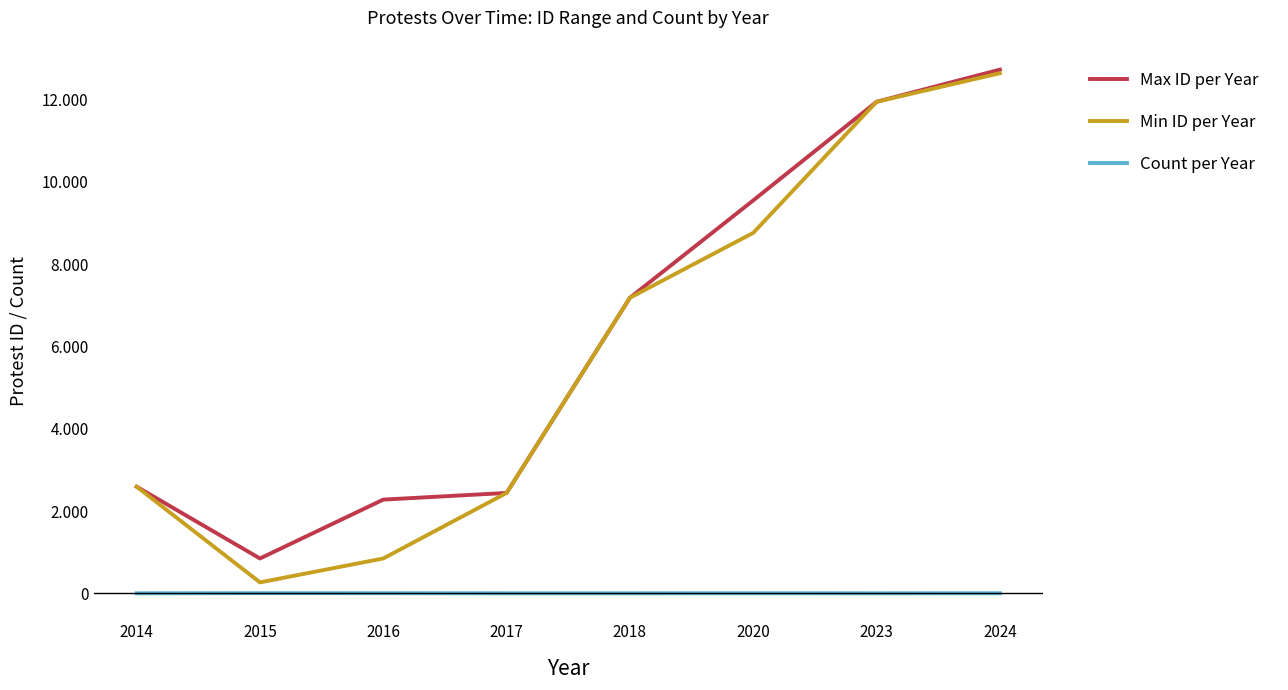

Is this an area chart (filled region under the line)?

No